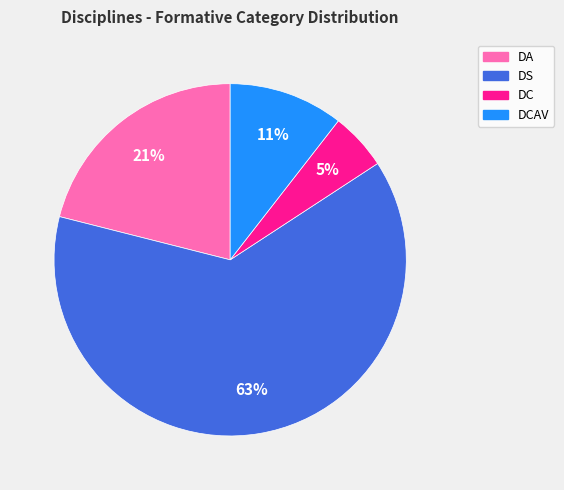

Is the sum of DA and DS greater than half?

Yes